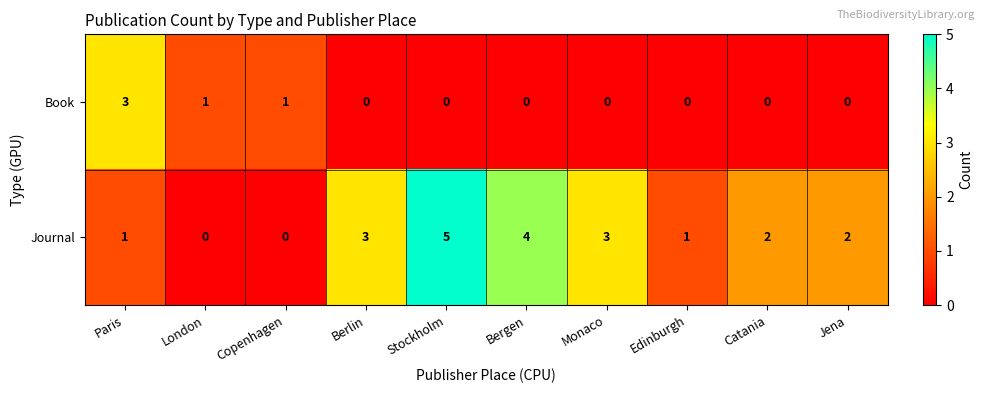

Where does the Journal series first go above 2?

Berlin